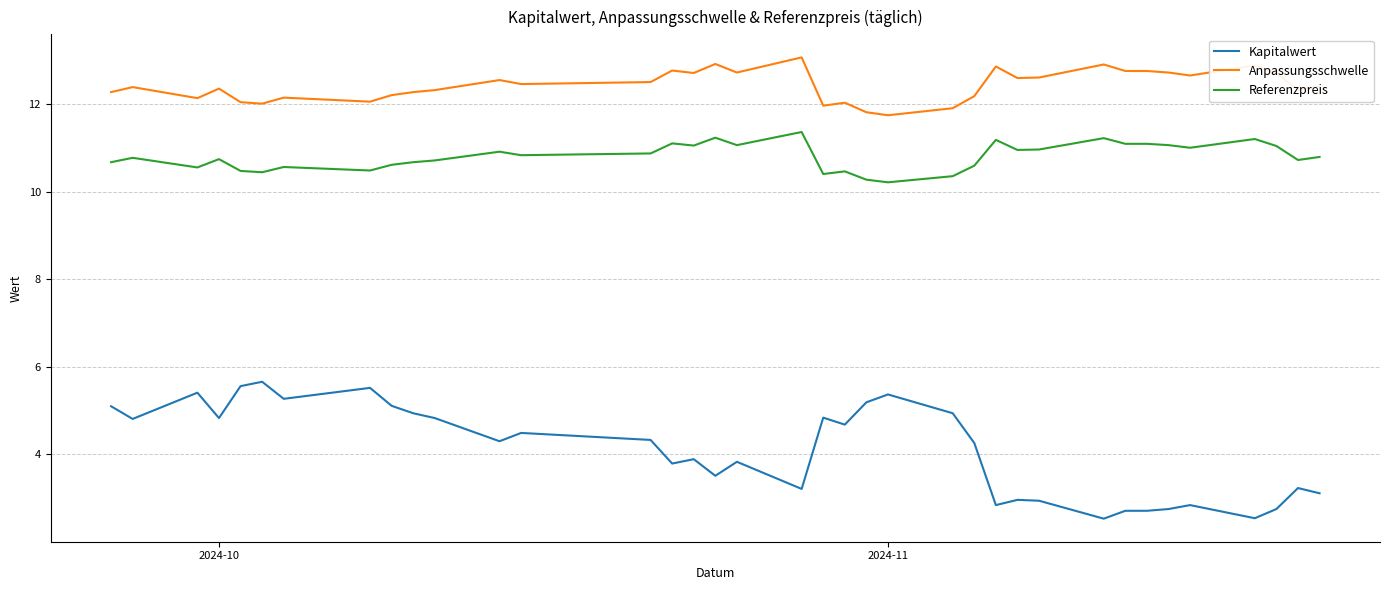

List the series in order of their peak value, highest first.

Anpassungsschwelle, Referenzpreis, Kapitalwert